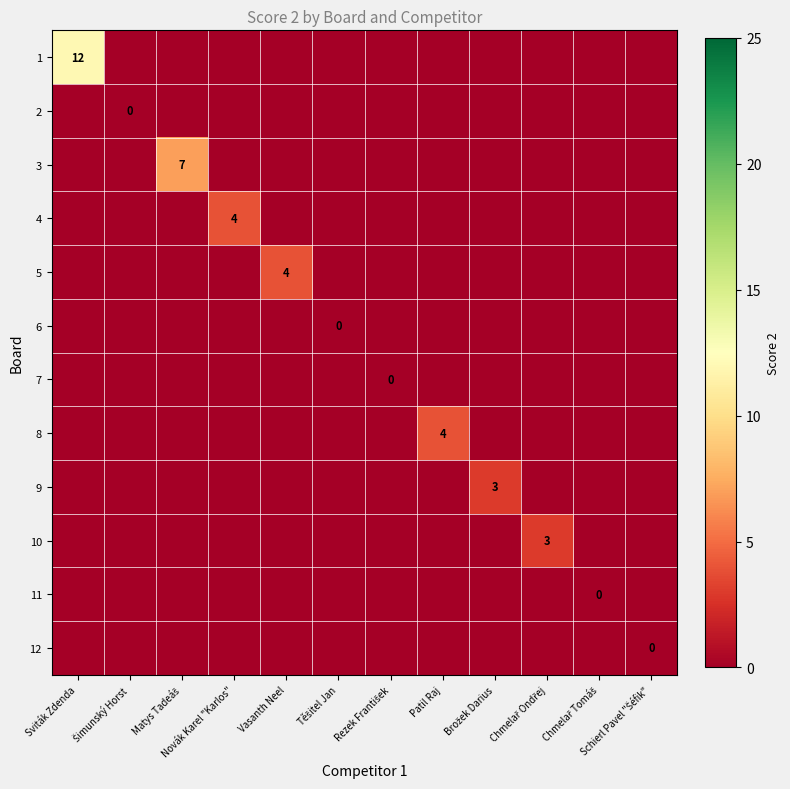

Which category has the highest value across all series?

Sviták Zdenda